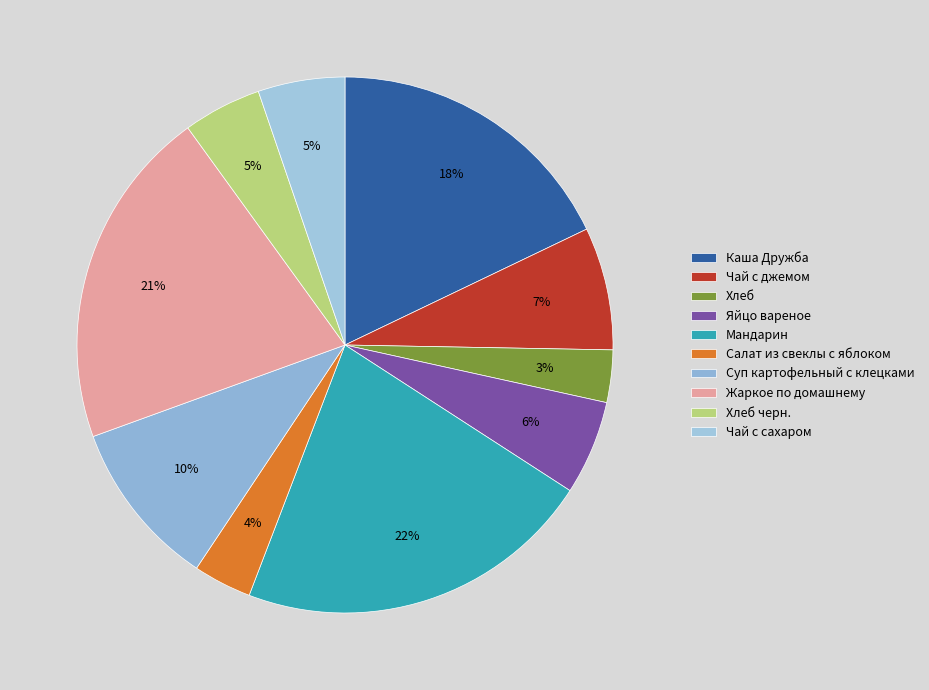

Rank the categories by value from lowest to highest.

Хлеб, Салат из свеклы с яблоком, Хлеб черн., Чай с сахаром, Яйцо вареное, Чай с джемом, Суп картофельный с клецками, Каша Дружба, Жаркое по домашнему, Мандарин